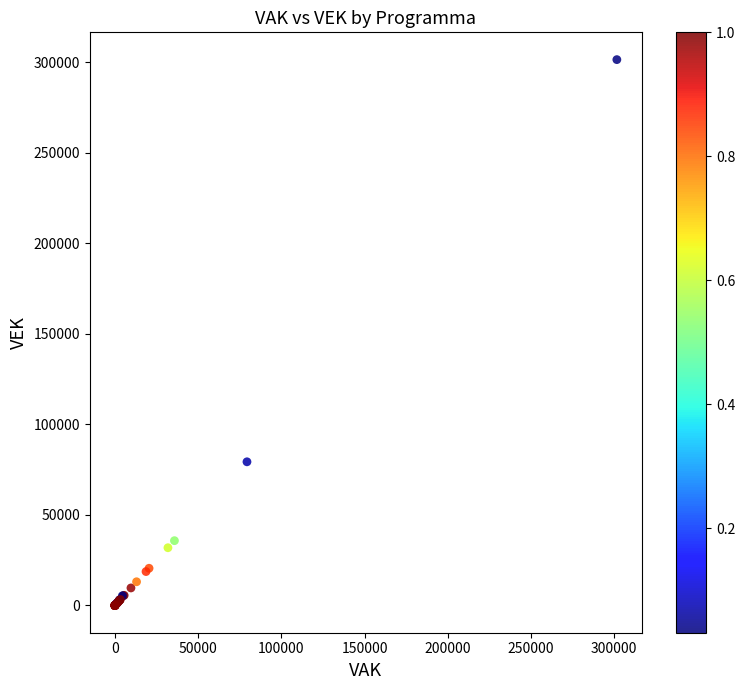

What Y value in the scatter plot is closest to 150776?

79355